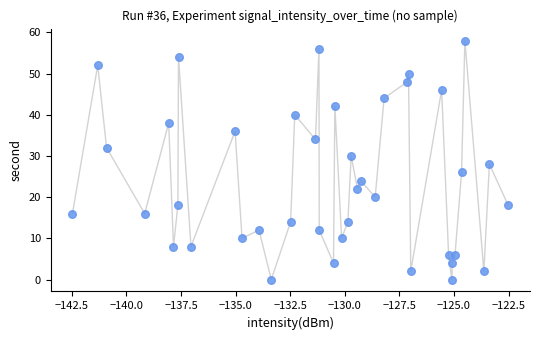

What is the range of Y values (max minus min)?

58